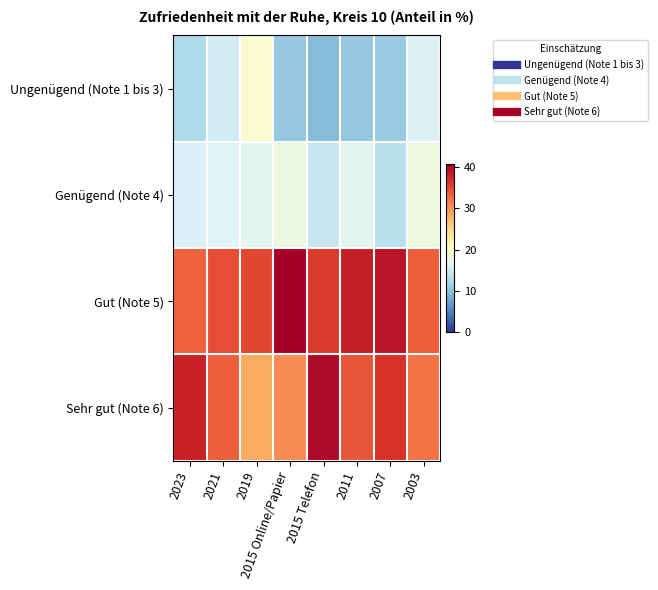

What is the total value across all series at 2011?

100.0